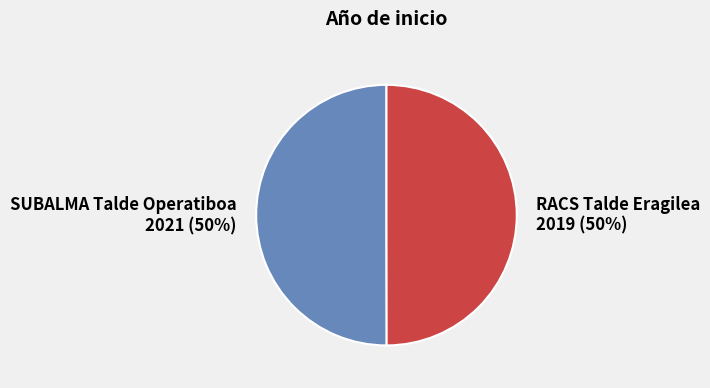

True or false: RACS Talde Eragilea accounts for 50% of the total.

True